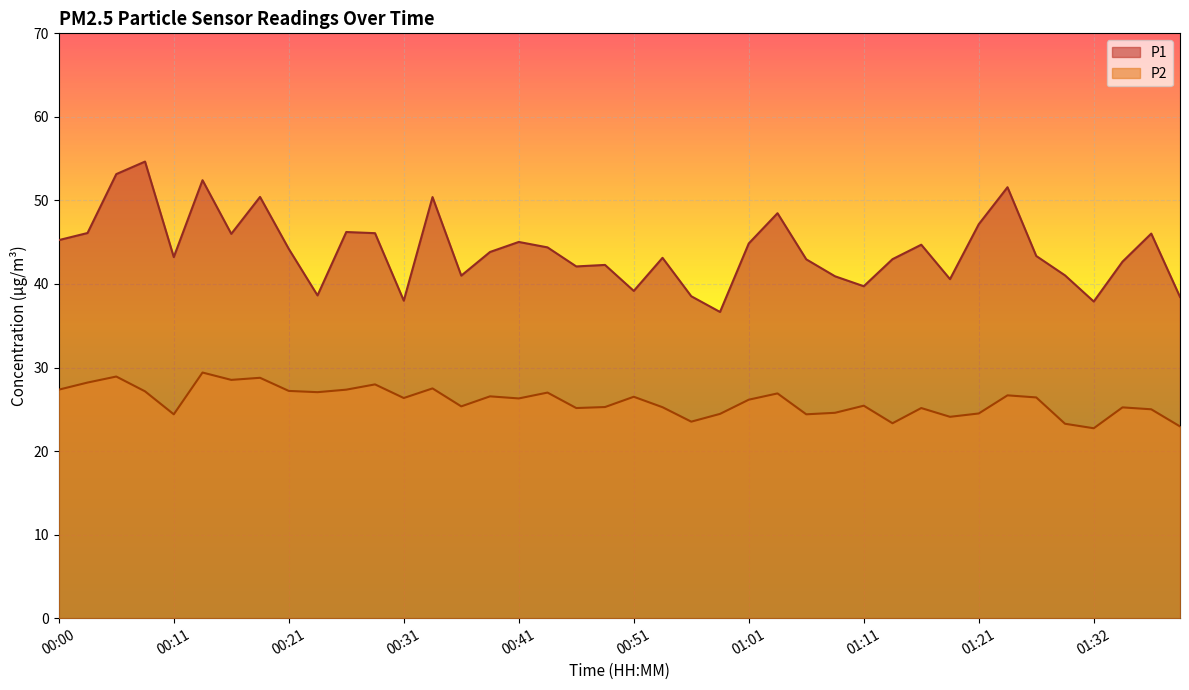

List the series in order of their overall mean, lowest first.

P2, P1